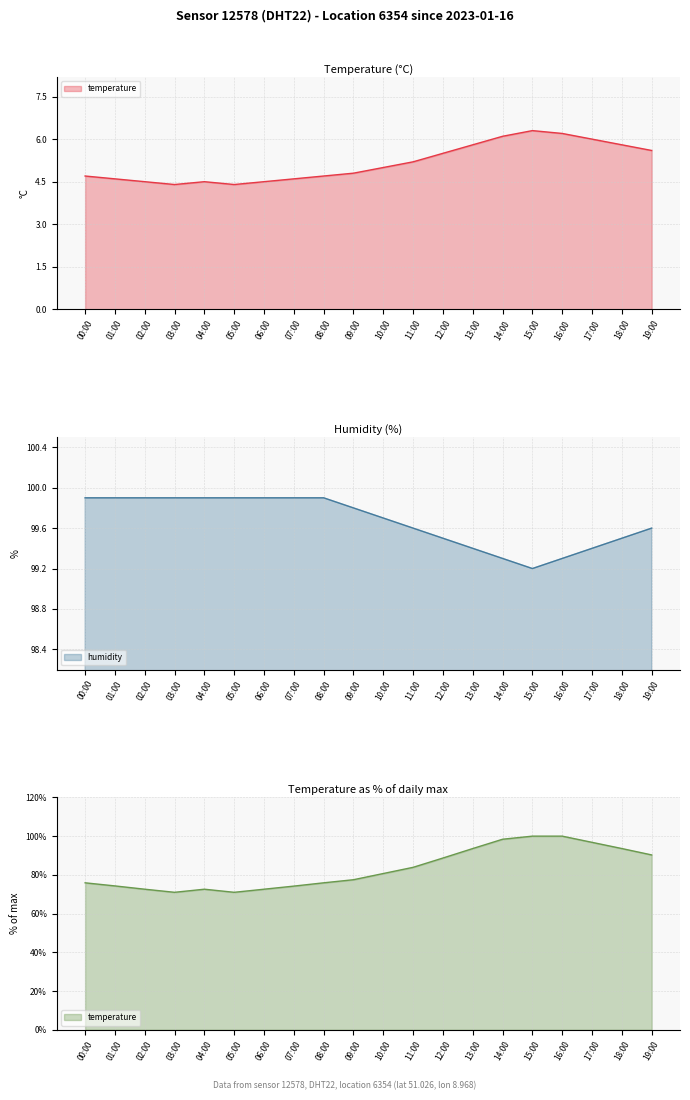

Is it true that temperature equals 8.7 at 18:00?

False